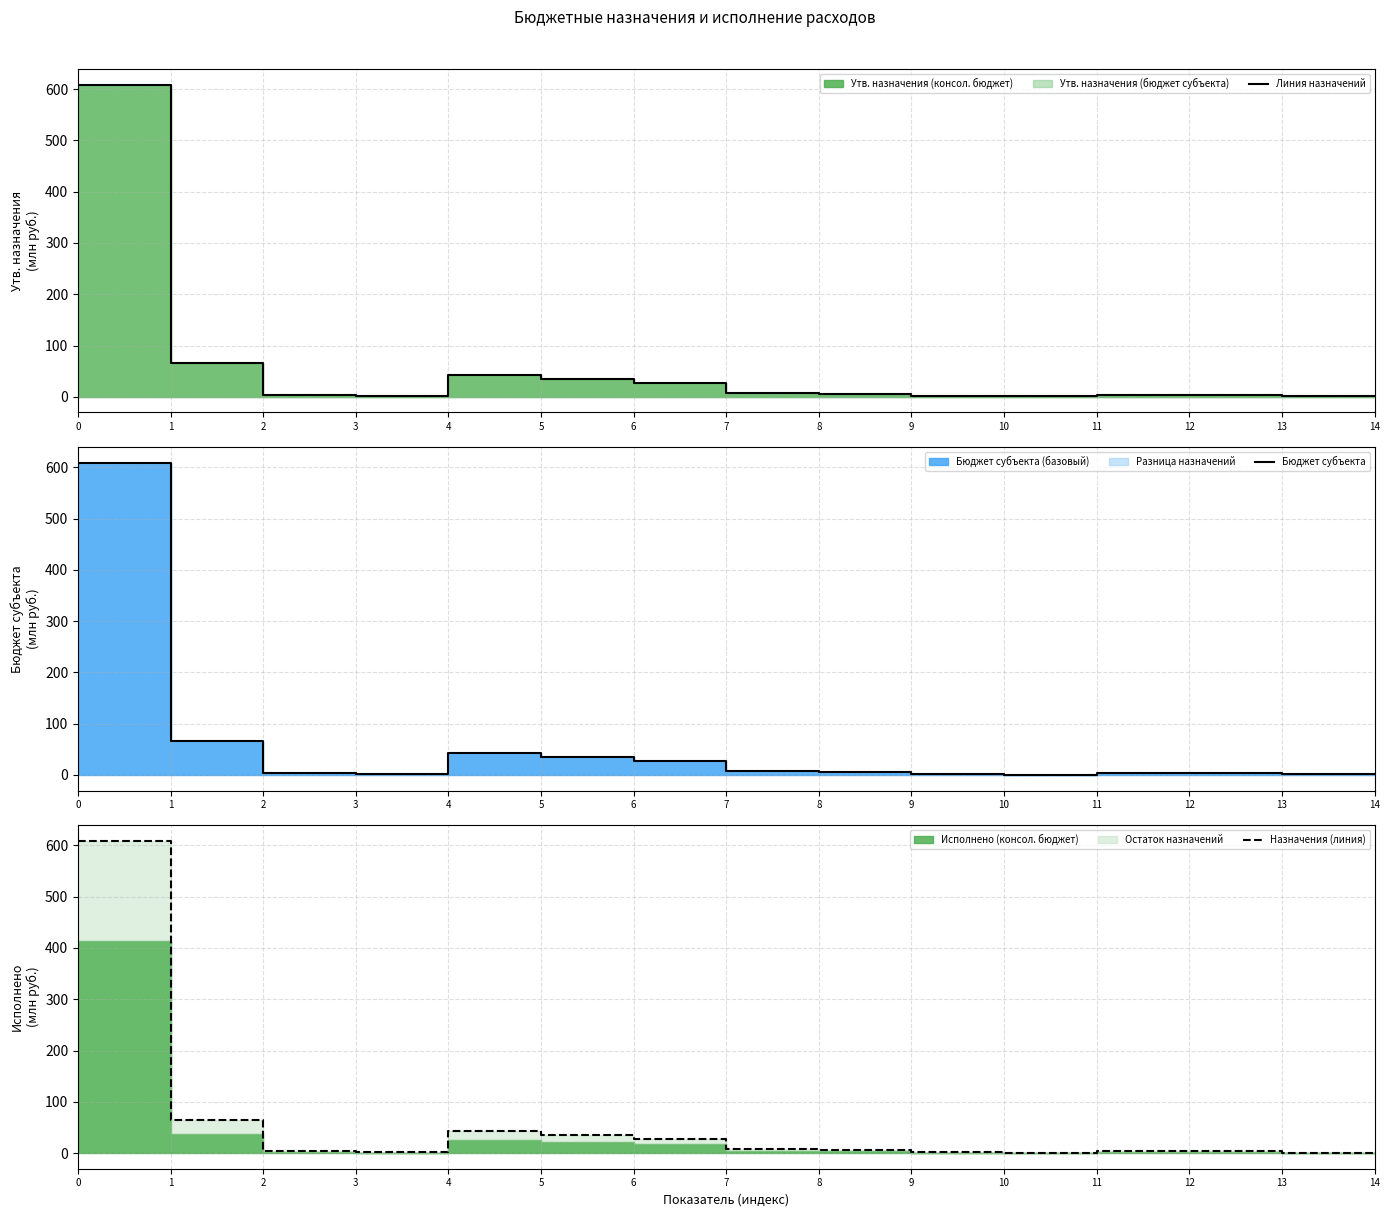

True or false: Назначения (линия) has a value of 66.4 at 4.

False